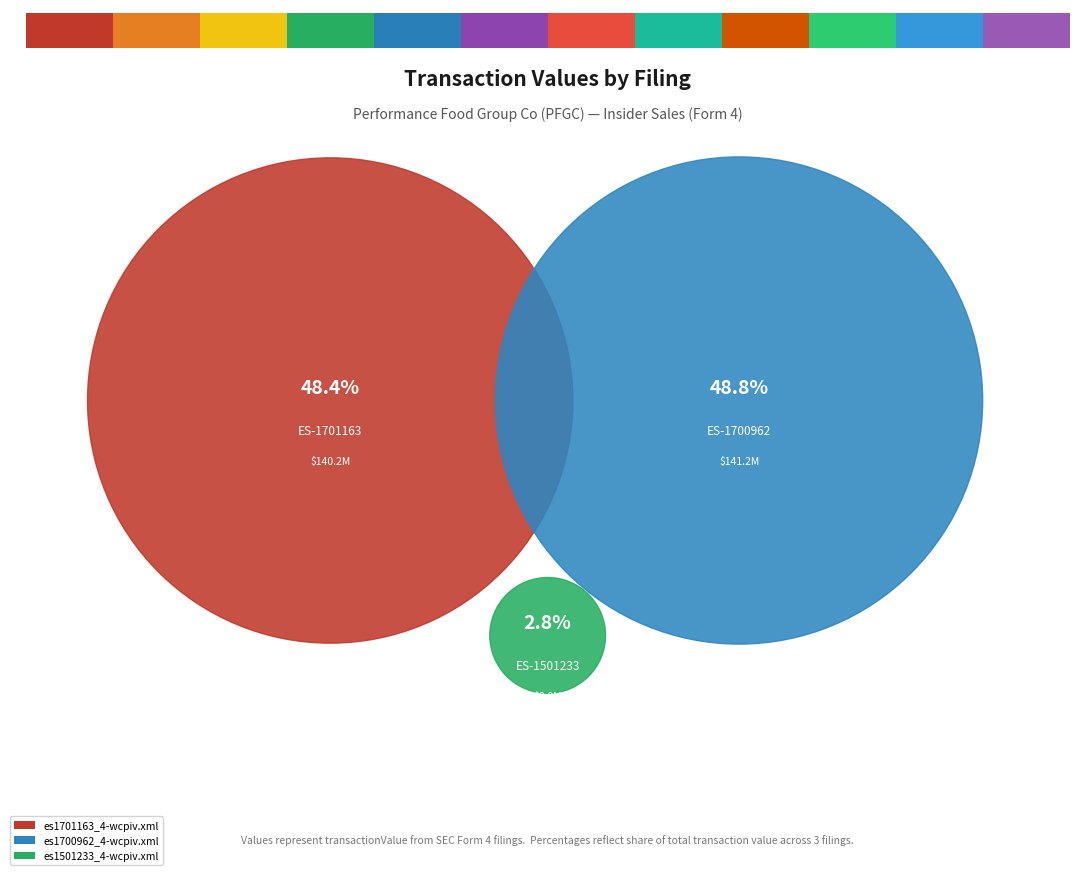

What is the largest slice in the pie chart?

es1700962_4-wcpiv.xml